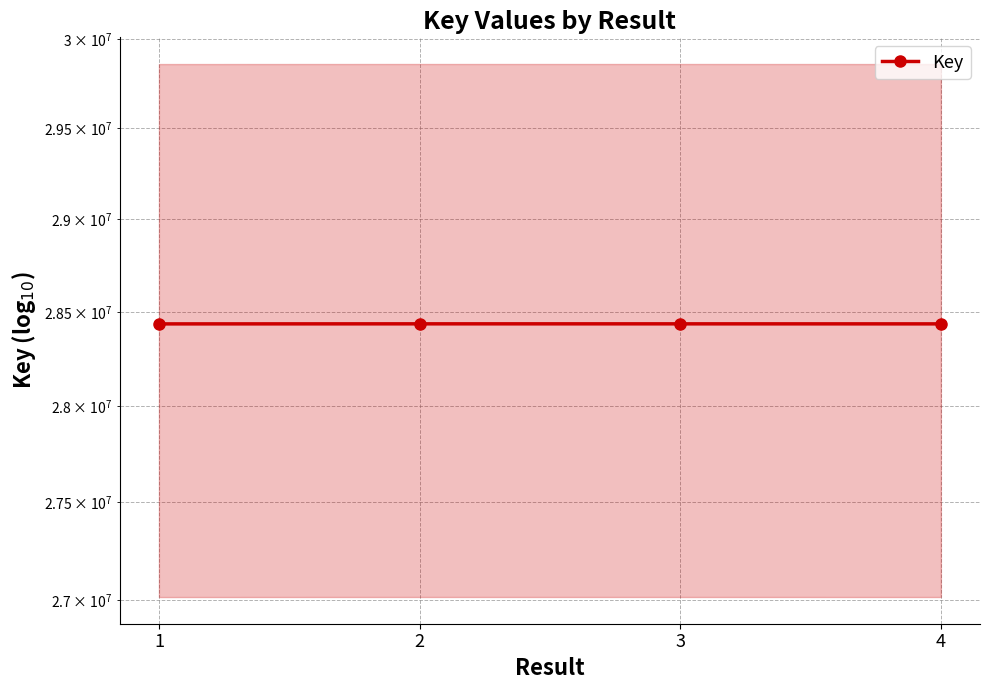

List the labels in order of value, largest first.

2, 3, 4, 1